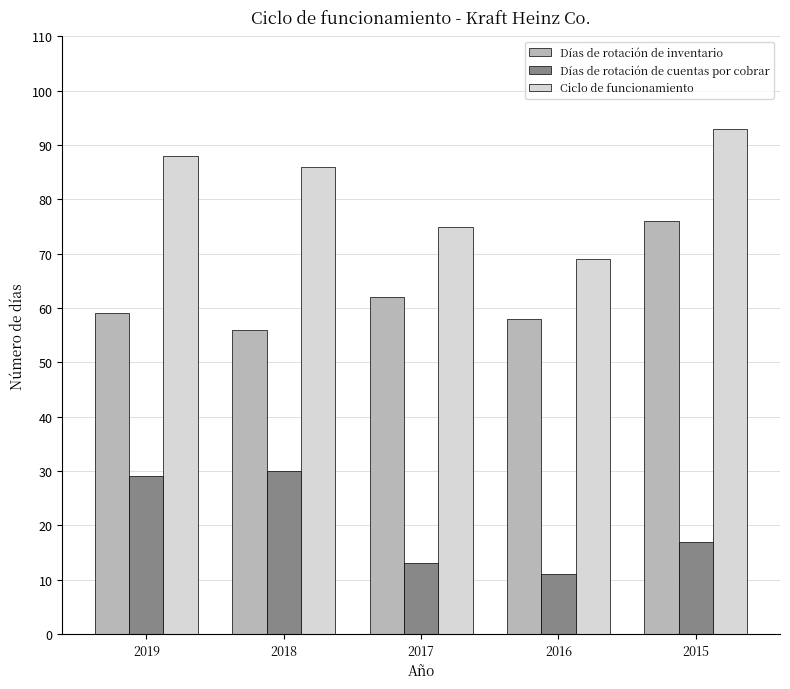

What are all the series names shown in the legend?

Días de rotación de inventario, Días de rotación de cuentas por cobrar, Ciclo de funcionamiento